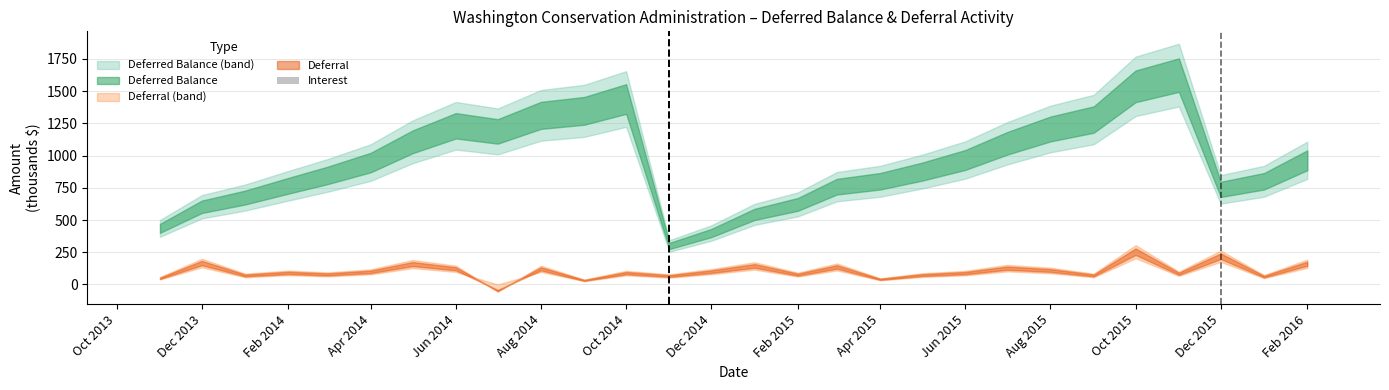

What is the maximum value shown in the chart?

4.1